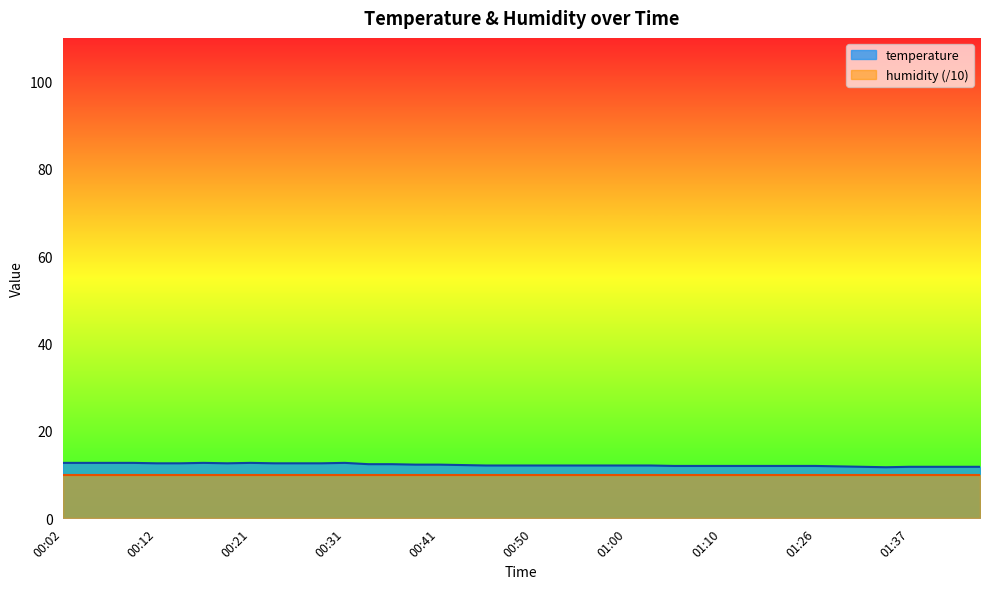

Reading right to left, transcribe all the data shown in this chart.

01:44=11.8	01:42=11.8	01:39=11.8	01:37=11.8	01:34=11.7	01:32=11.8	01:29=11.9	01:26=12.0	01:18=12.0	01:15=12.0	01:12=12.0	01:10=12.0	01:07=12.0	01:05=12.0	01:03=12.1	01:00=12.1	00:58=12.1	00:55=12.1	00:53=12.1	00:50=12.1	00:48=12.1	00:46=12.1	00:43=12.2	00:41=12.3	00:38=12.3	00:36=12.4	00:33=12.4	00:31=12.7	00:29=12.6	00:26=12.6	00:24=12.6	00:21=12.7	00:19=12.6	00:16=12.7	00:14=12.6	00:12=12.6	00:09=12.7	00:07=12.7	00:04=12.7	00:02=12.7